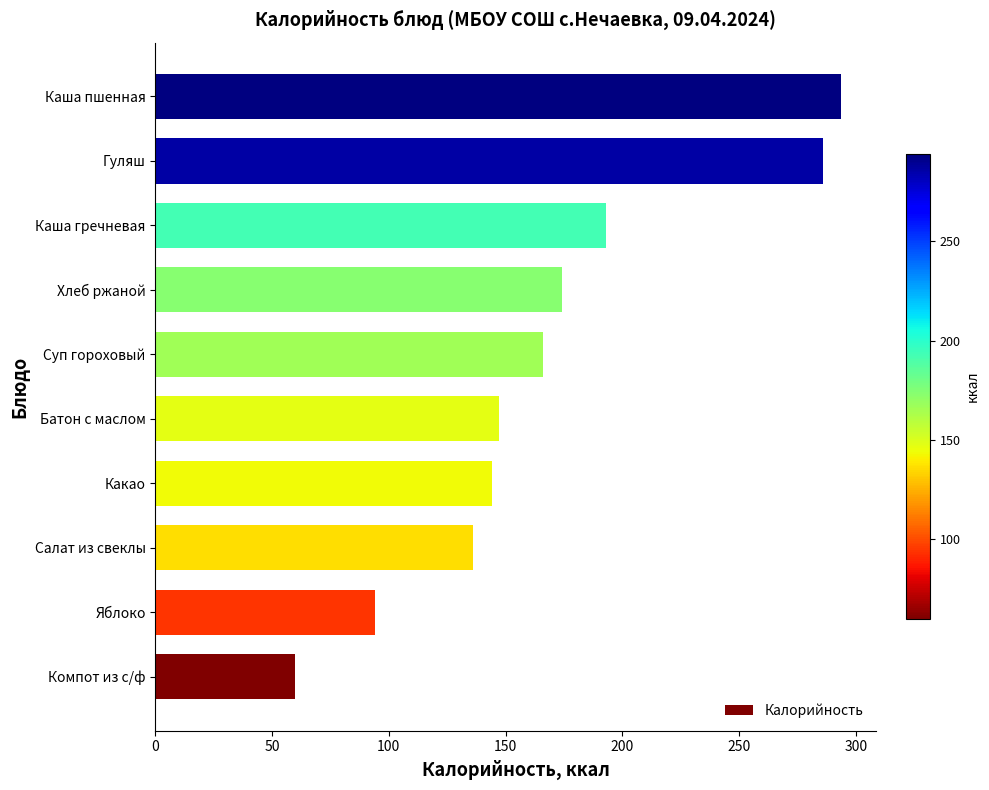

Count the number of categories in the chart.

10